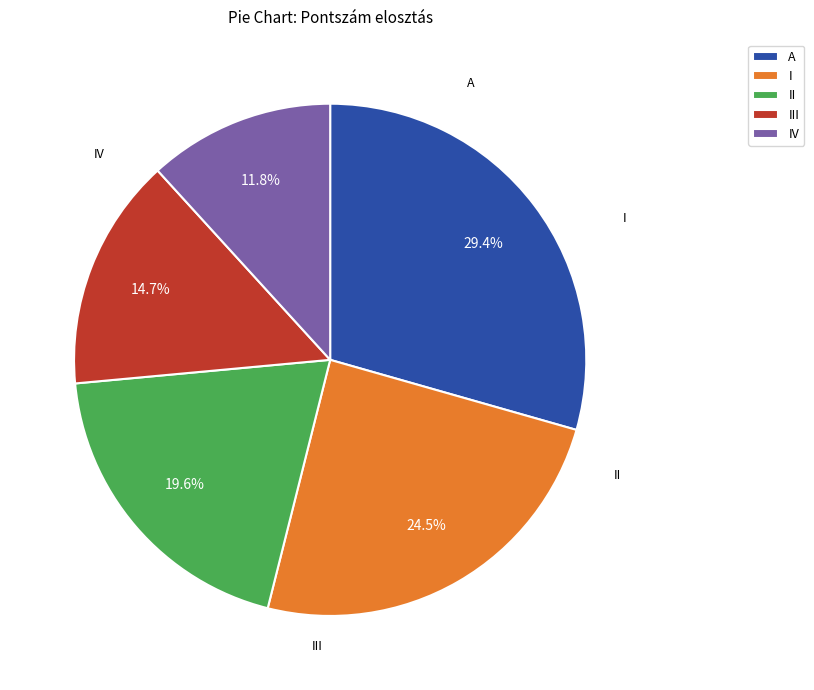

Does IV account for over 50% of the chart?

No